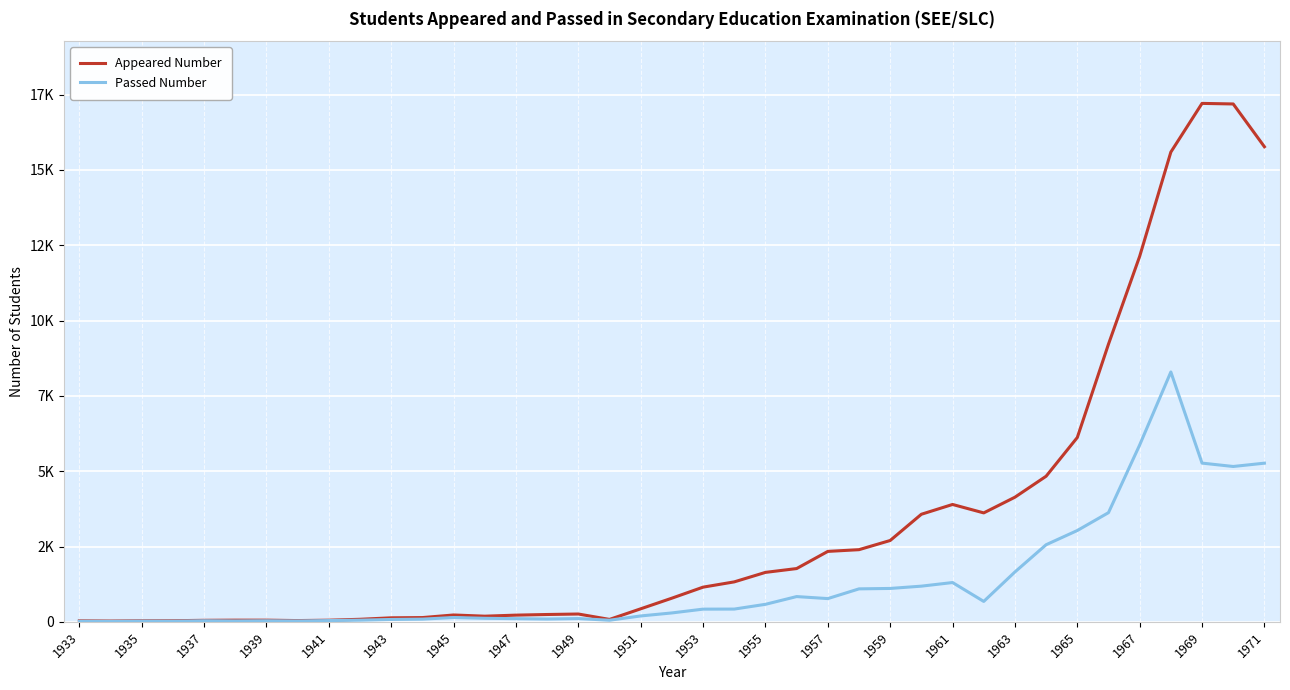

List the series in order of their peak value, highest first.

Appeared Number, Passed Number